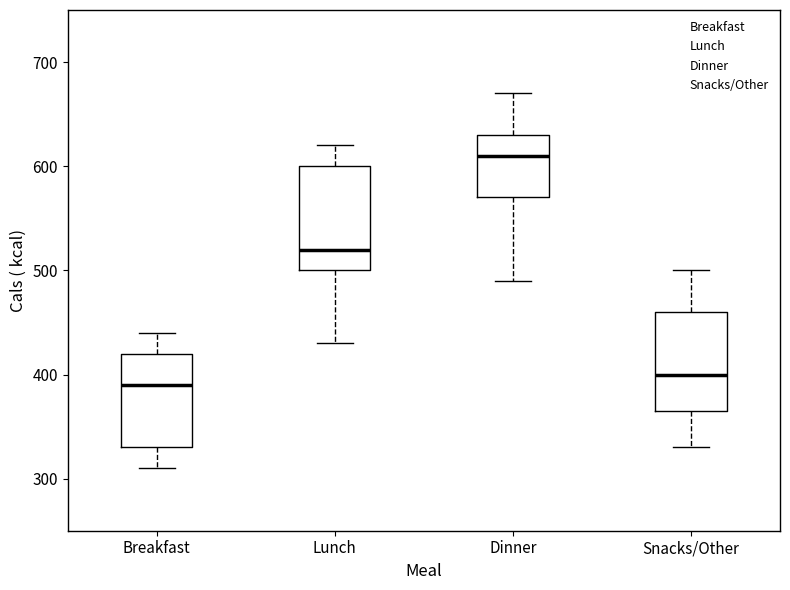

Where does the lower whisker of the box for Breakfast end on the y-axis? The values are not printed on the chart, so give them approximately, as read against the axis.

310